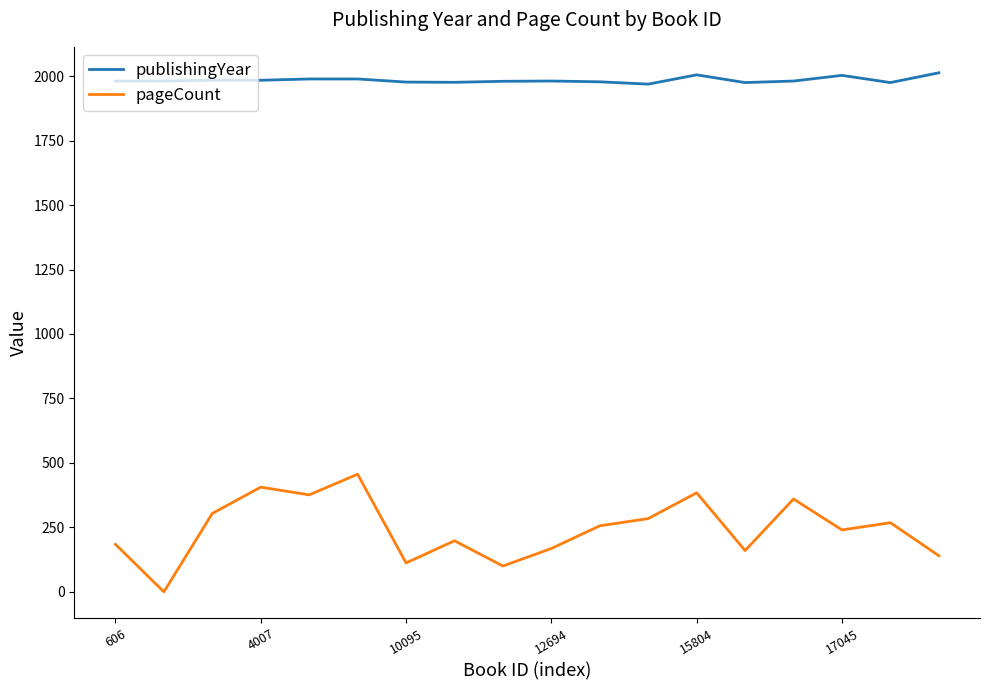

True or false: pageCount has more than 0 points higher than both neighbors.

True